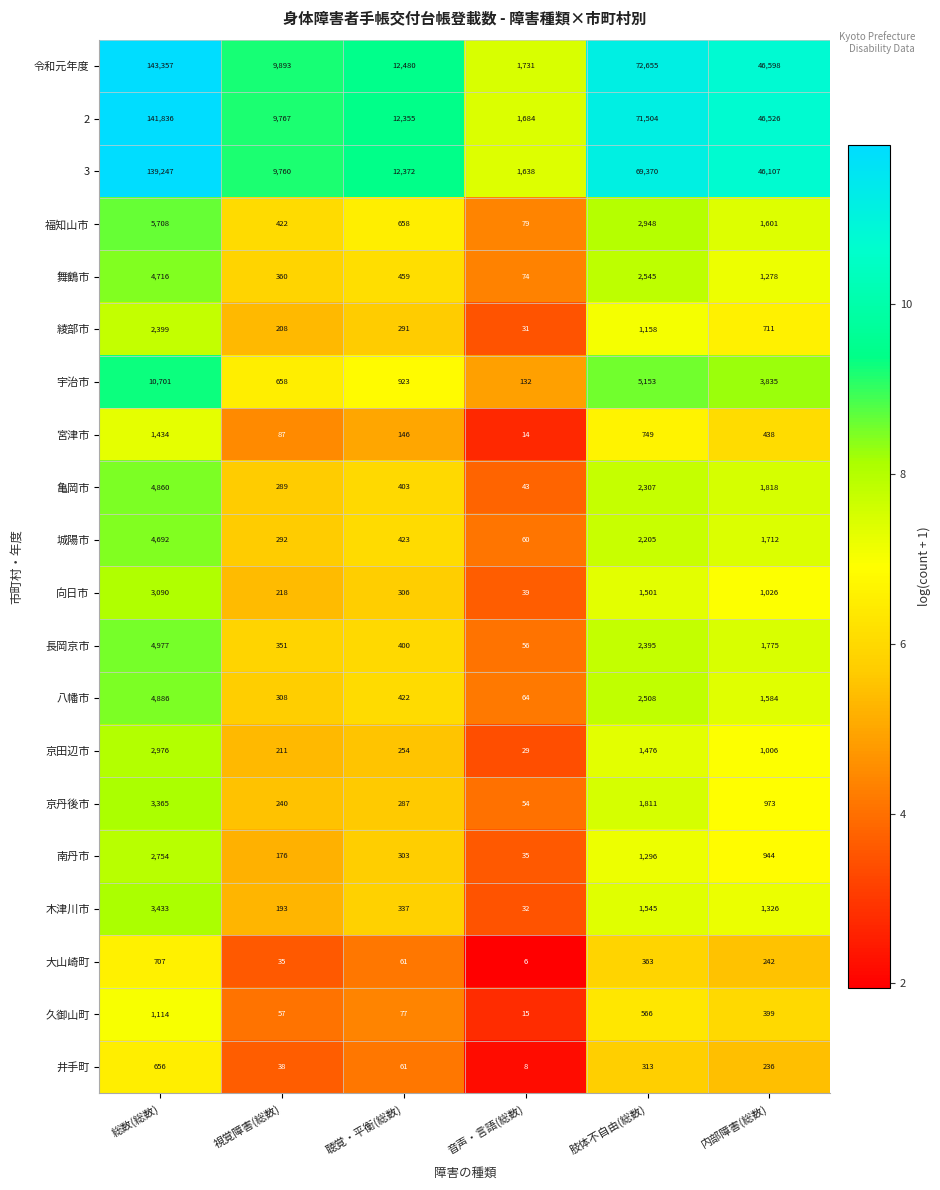

What is the minimum value for 井手町?

8